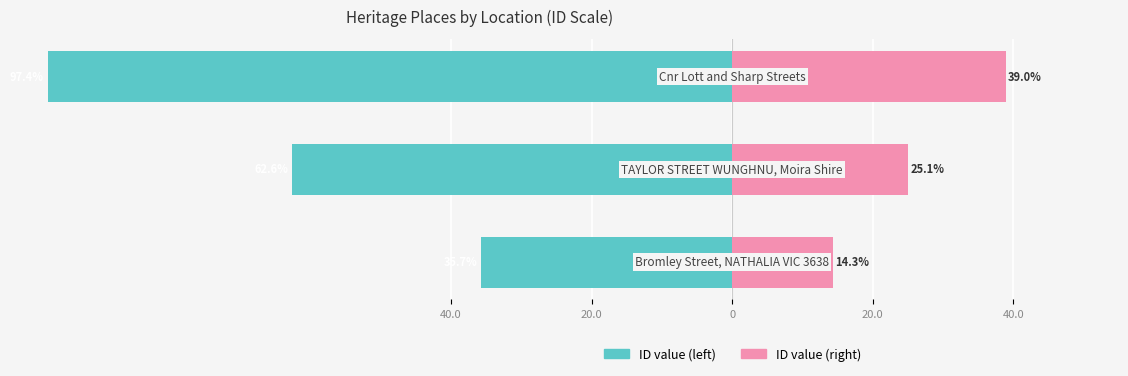

What is the smallest value displayed?

-97.4